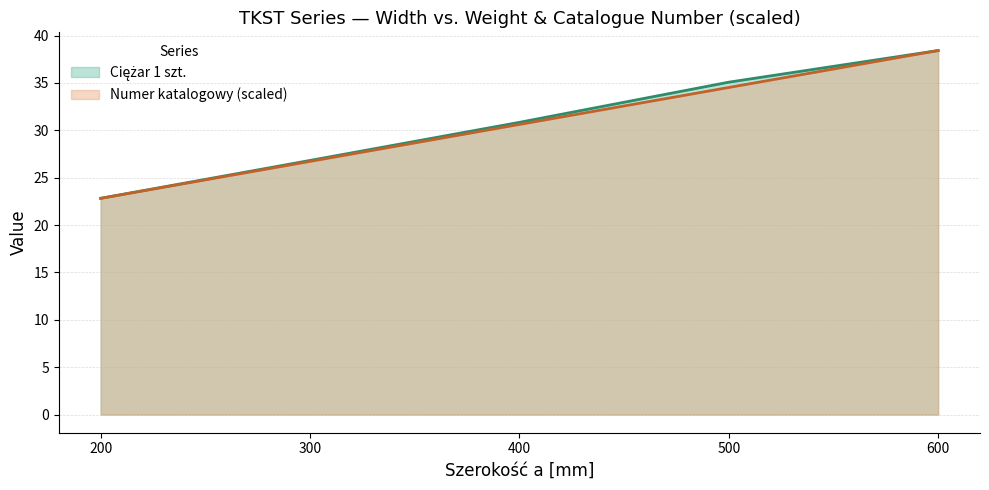

Reading right to left, extract all data points from this chart.

Ciężar 1 szt.: 600=38.4	500=35.1	400=30.8	300=26.8	200=22.8
Numer katalogowy: 600=38.4	500=34.5	400=30.6	300=26.7	200=22.8